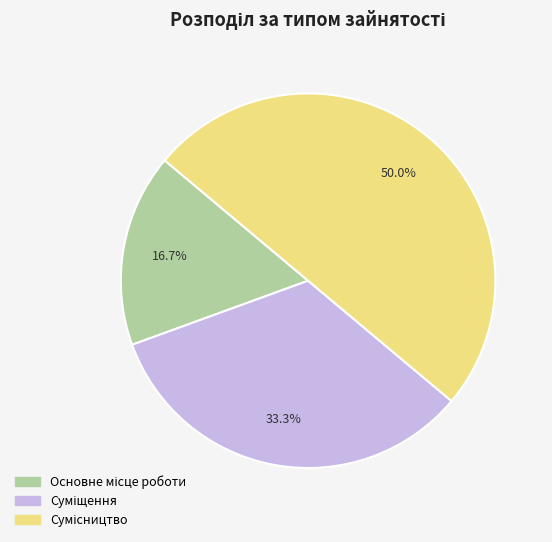

Does Суміщення represent more than half of the total?

No